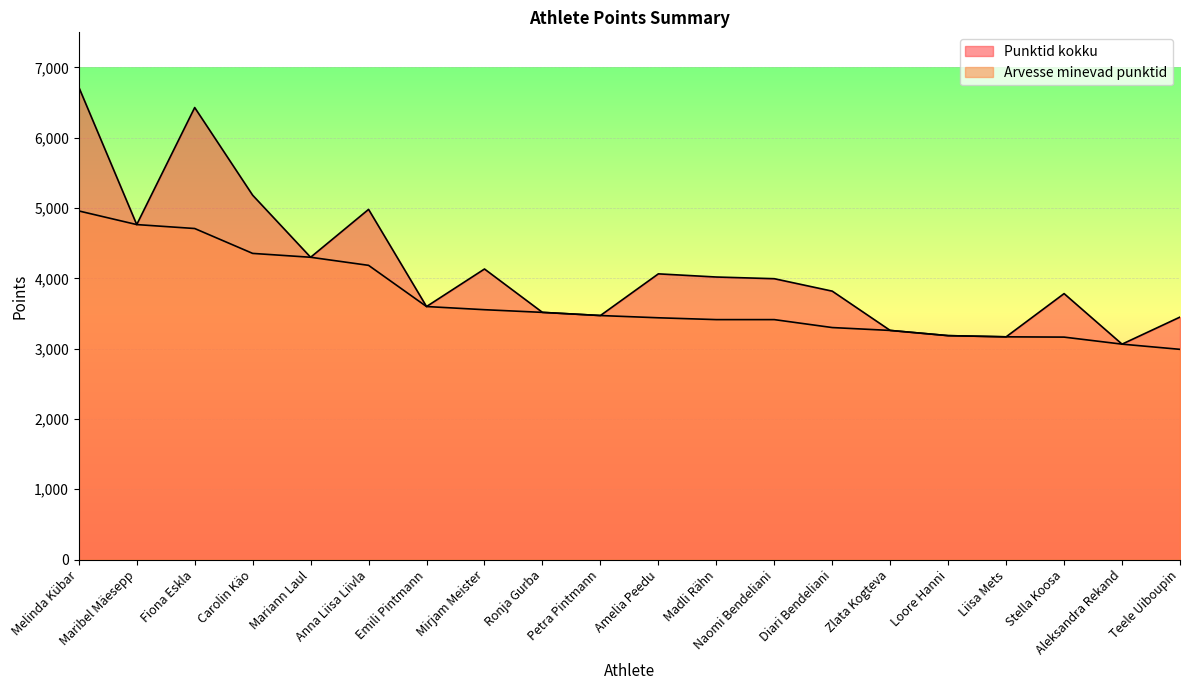

What is the value of the Arvesse minevad punktid point at the 13th from the left?

3413